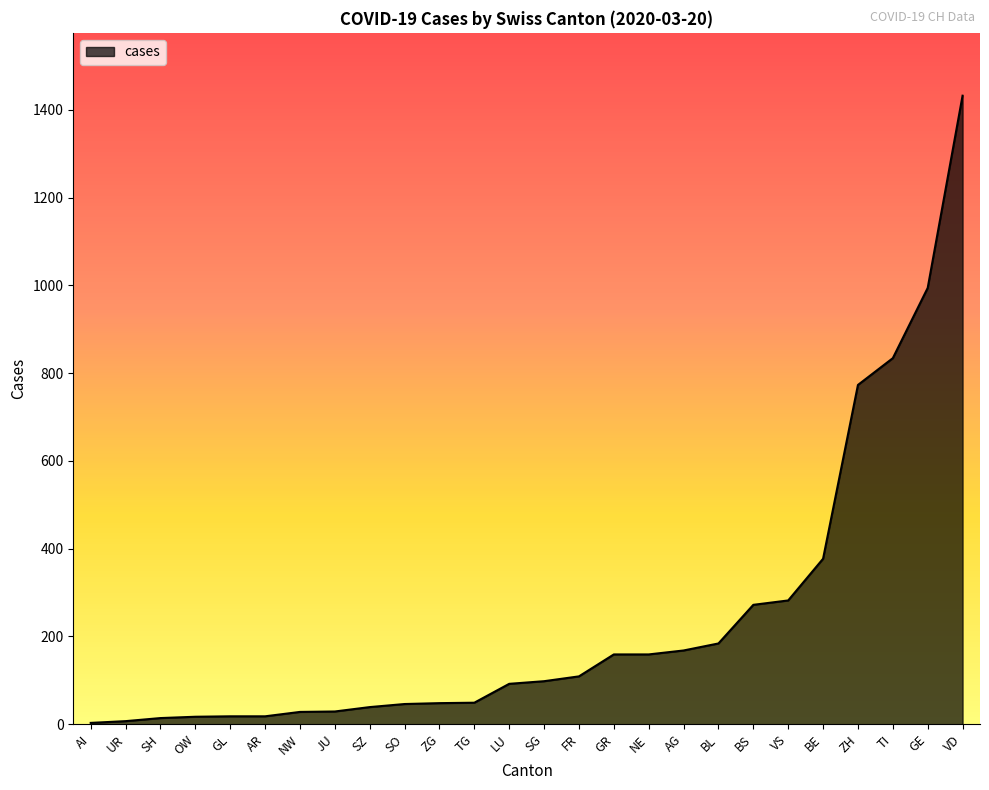

At which category does the chart reach its peak across all series?

VD